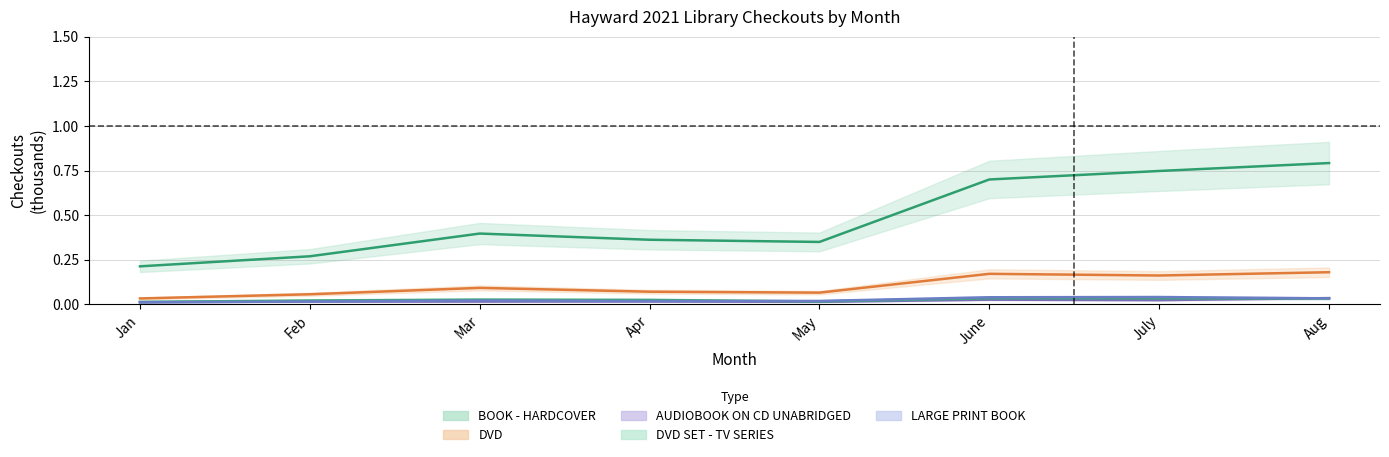

How many interior local valleys does the AUDIOBOOK ON CD UNABRIDGED series have?

2